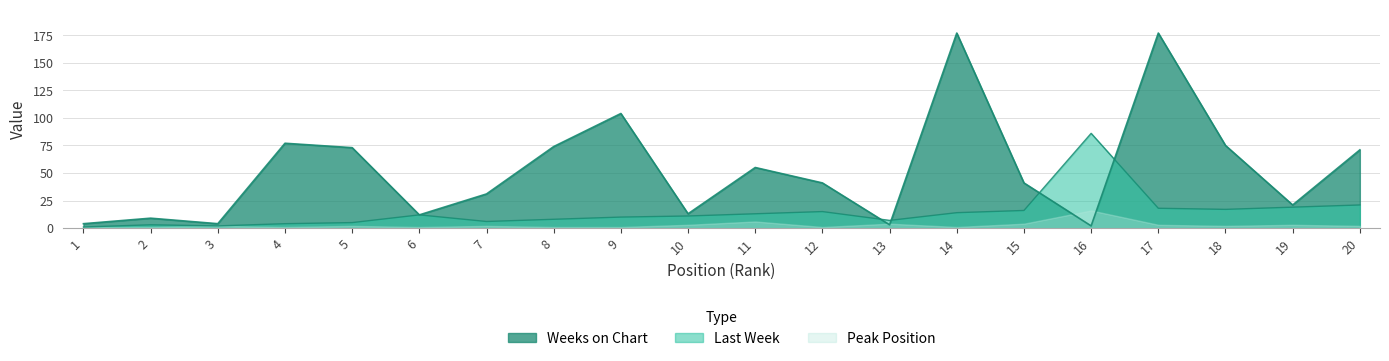

What is the sum of all Last Week values?

288